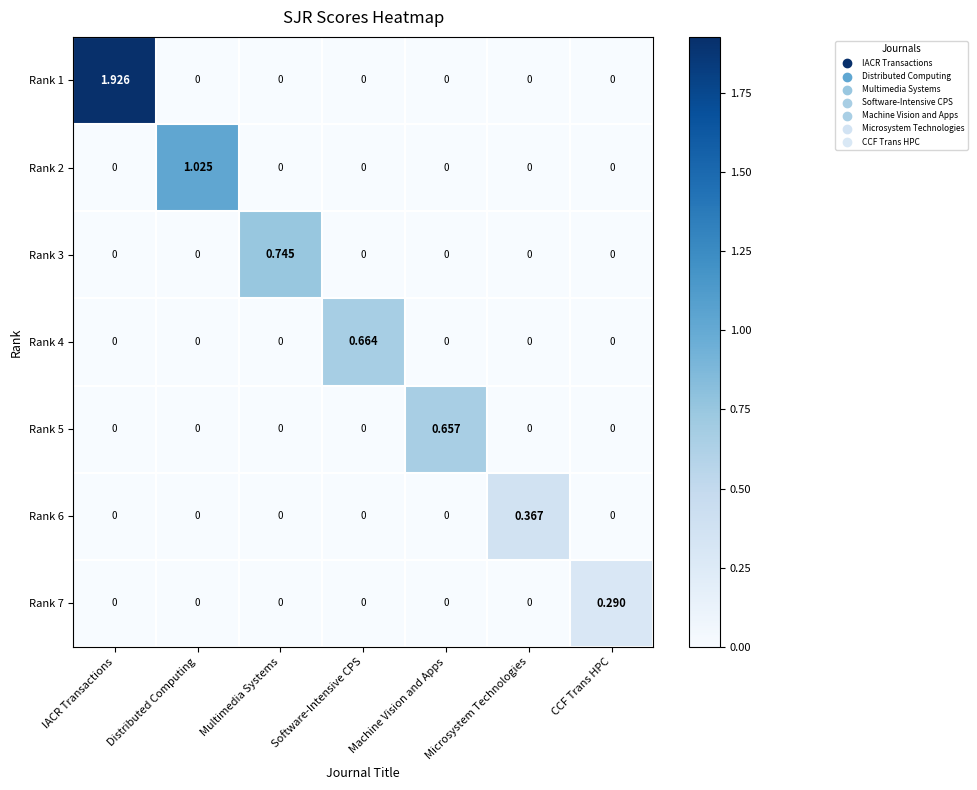

At which category is the sum across all series the highest?

IACR Transactions